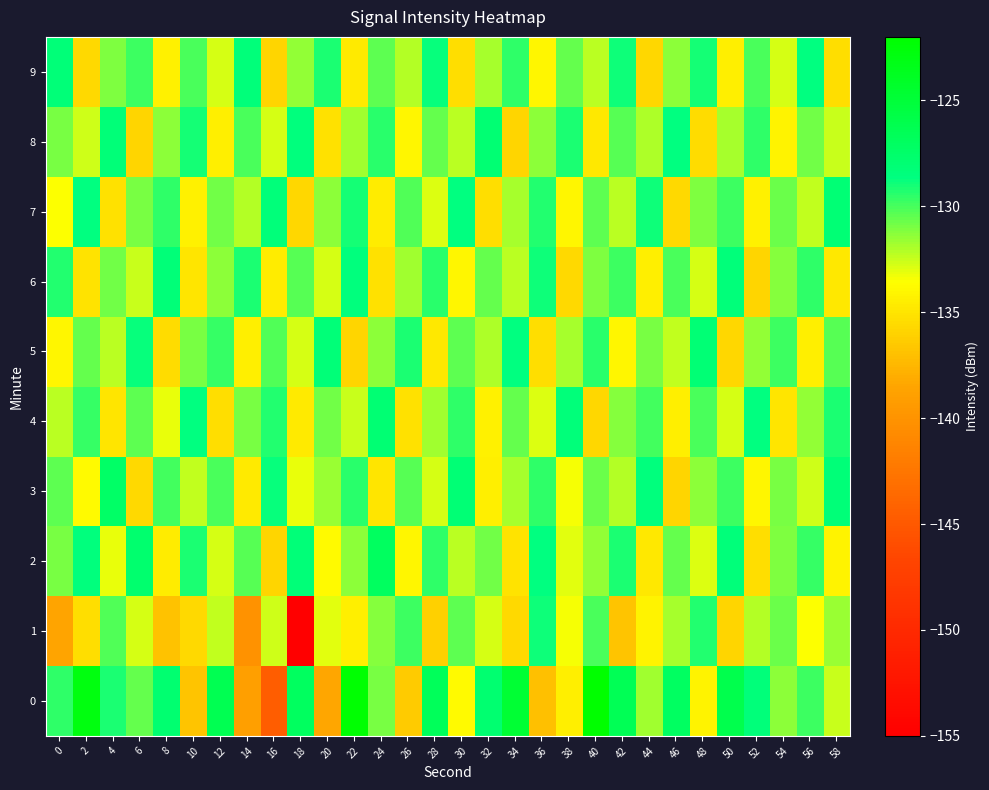

Between 22 and 8, which is larger?

22